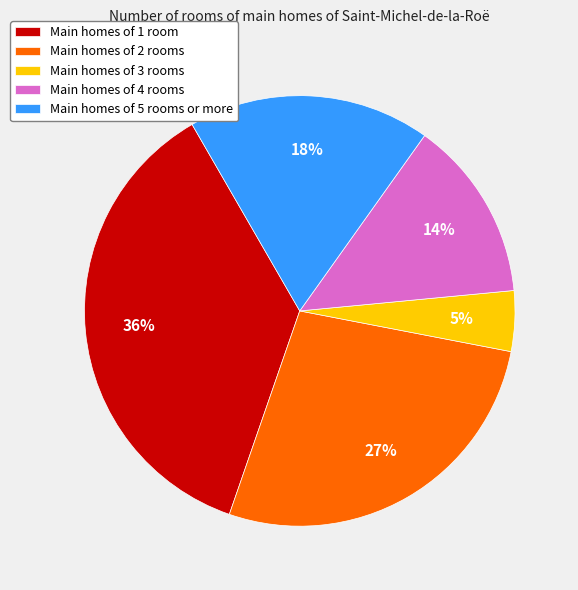

Approximately how many times larger is the value at Main homes of 4 rooms compared to Main homes of 5 rooms or more?

0.8